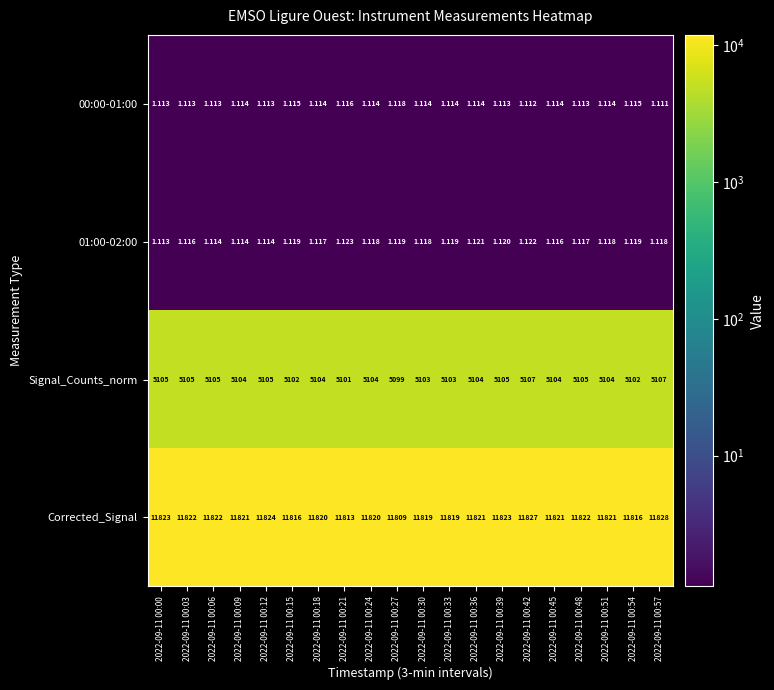

Which series has the largest range (max minus min)?

Corrected_Signal